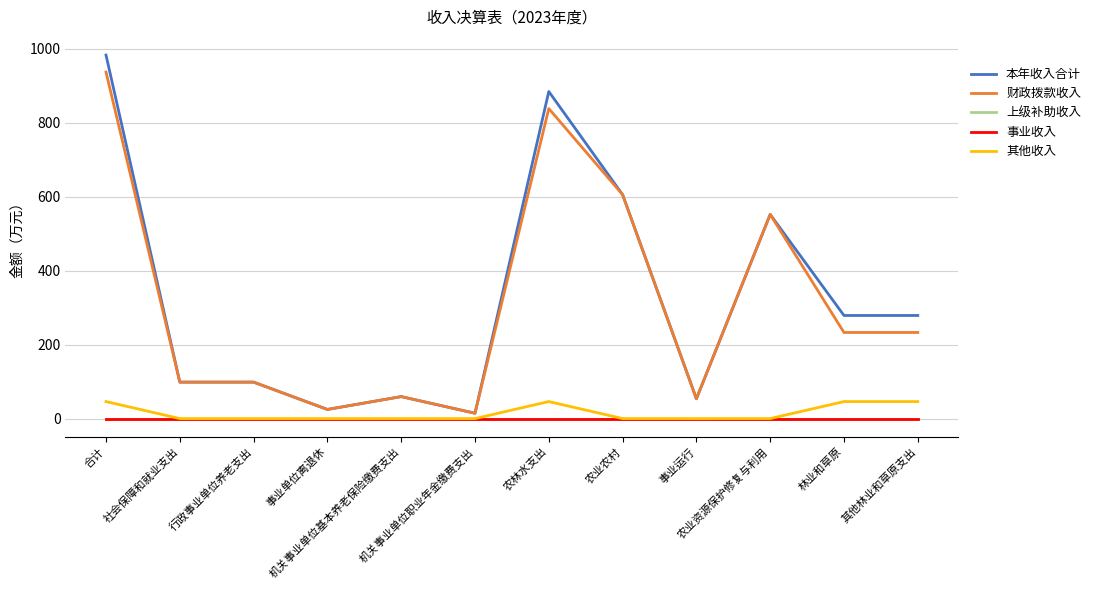

True or false: 上级补助收入 and 事业收入 intersect in this chart.

False